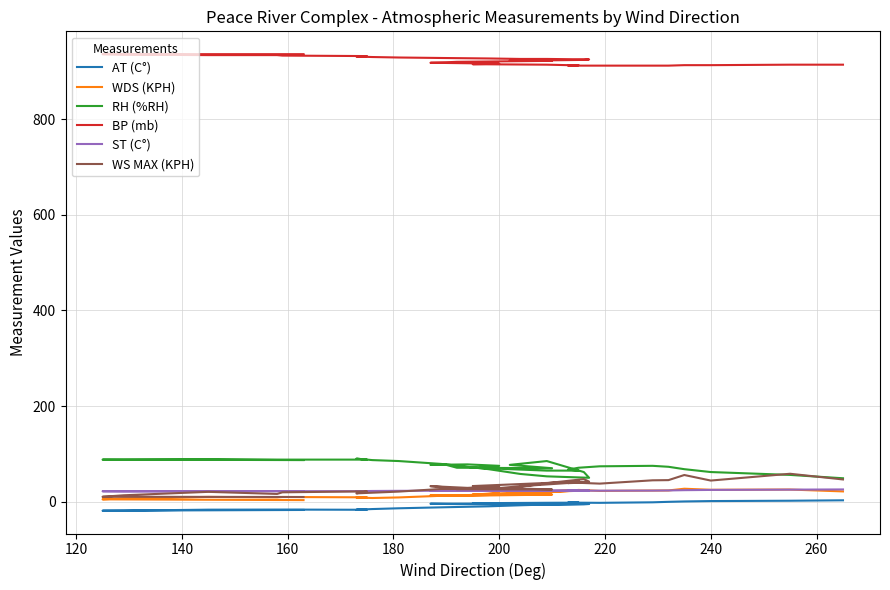

True or false: WDS (KPH) and WS MAX (KPH) intersect in this chart.

False